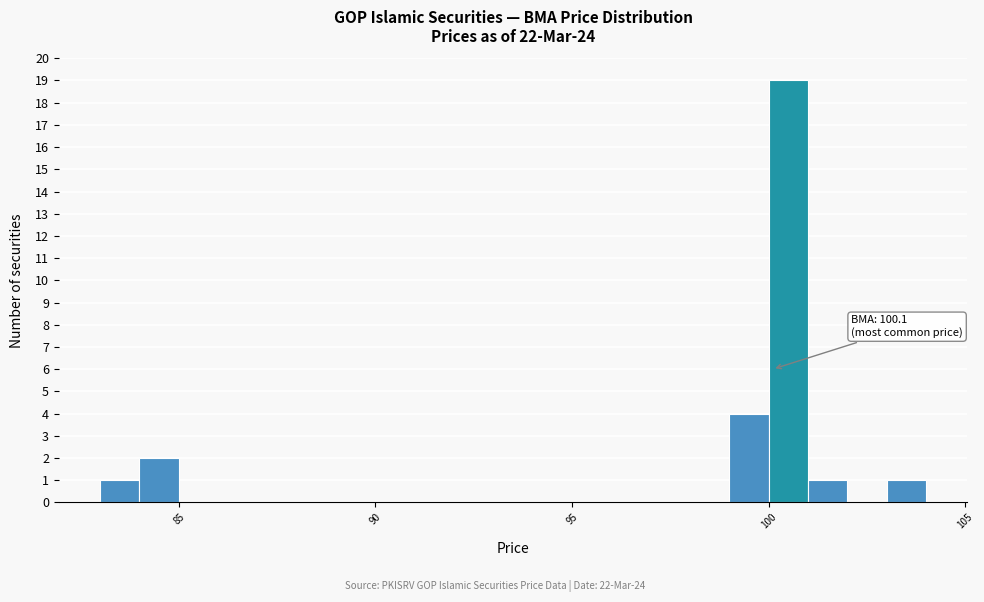

Around what value on the x-axis is the tallest bar? Give the approximate position of its centre, as read against the axis.

100.5